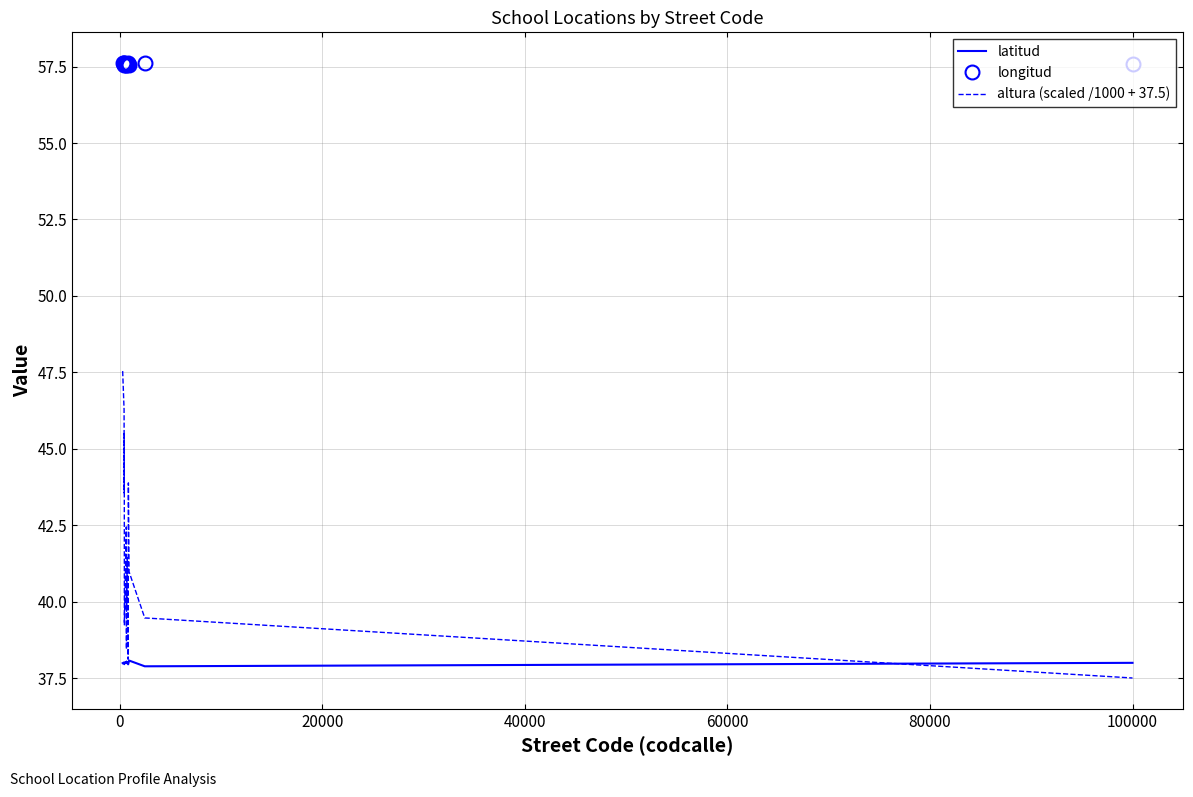

Which series has the largest total across all categories?

longitud